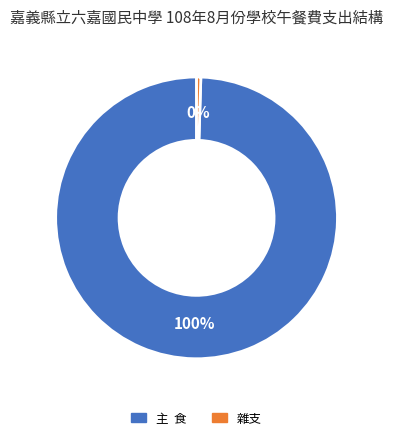

Rank the categories by value from lowest to highest.

雜支, 主 食